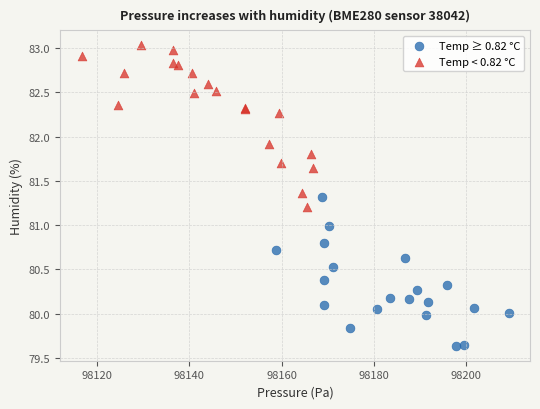

Which series contains the lowest Y value?

Temp ≥ 0.82 °C